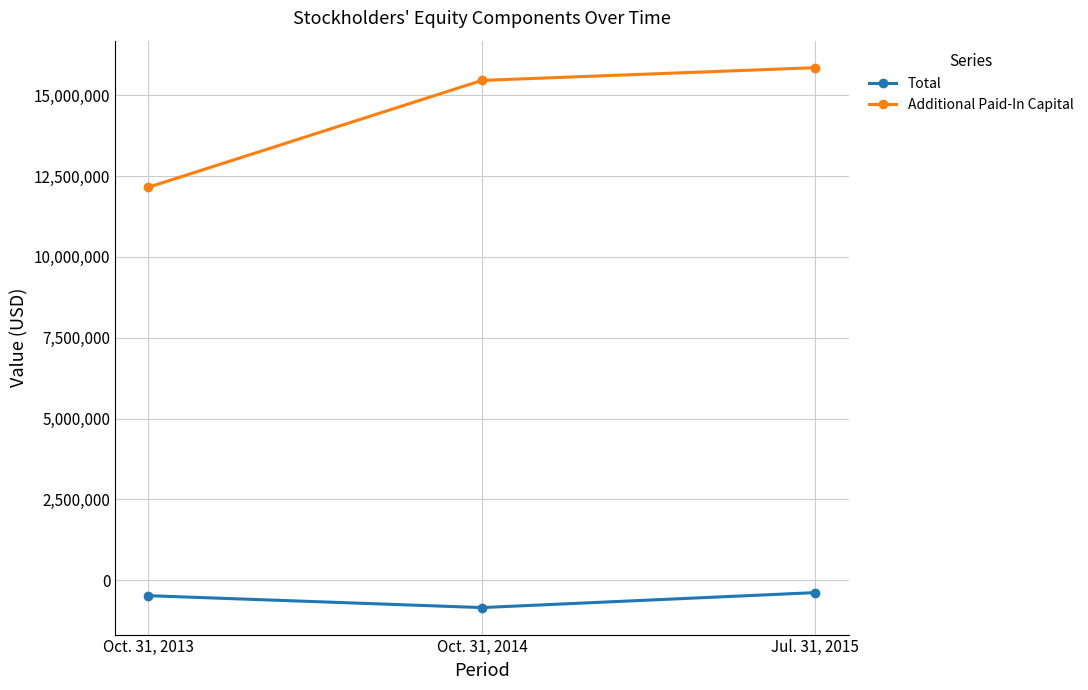

What is the label of the 1st point from the right?

Jul. 31, 2015